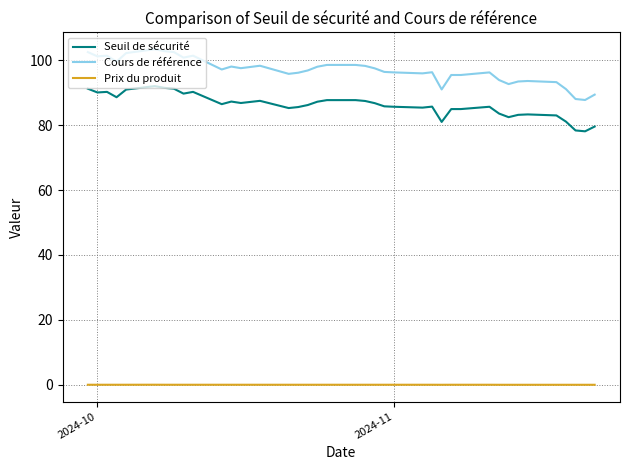

What are all the series names shown in the legend?

Seuil de sécurité, Cours de référence, Prix du produit